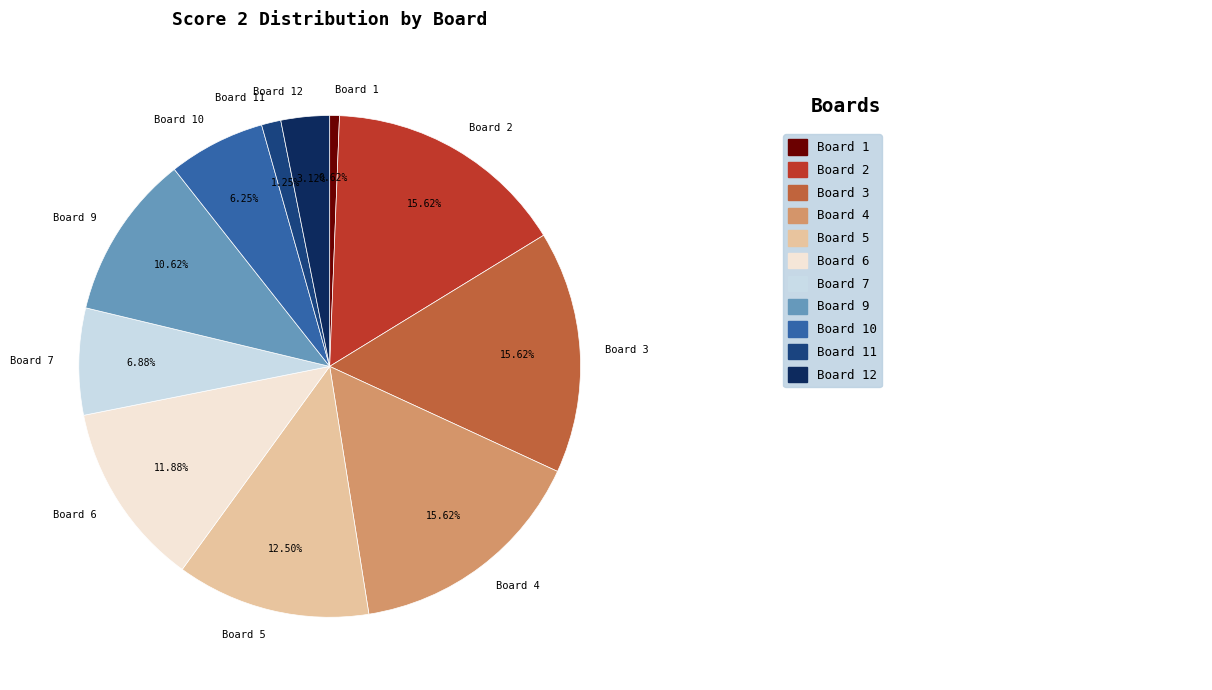

Between Board 3 and Board 9, which is larger?

Board 3